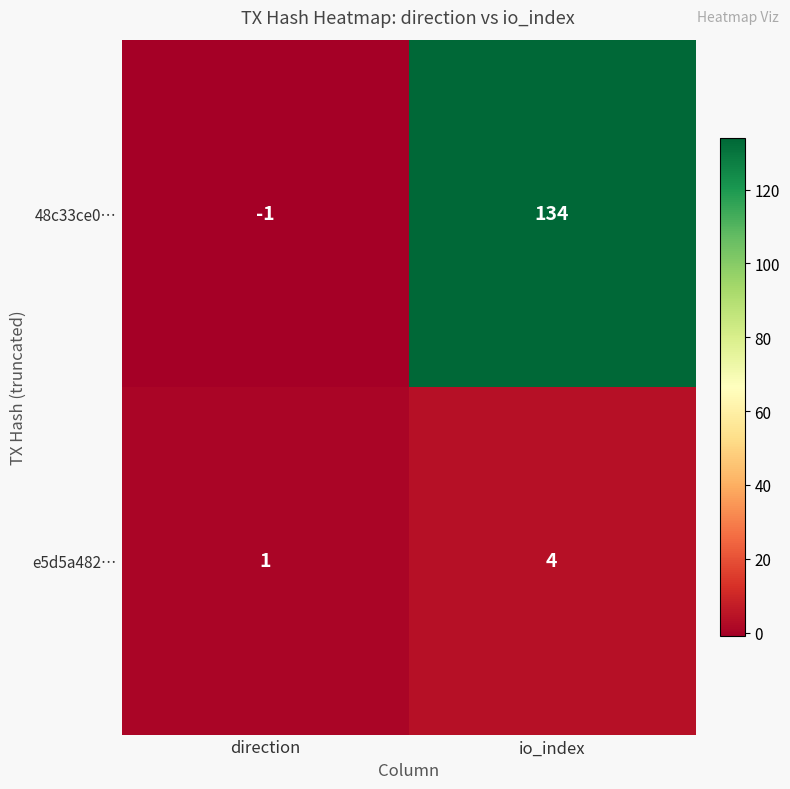

How many distinct data groups are displayed?

2